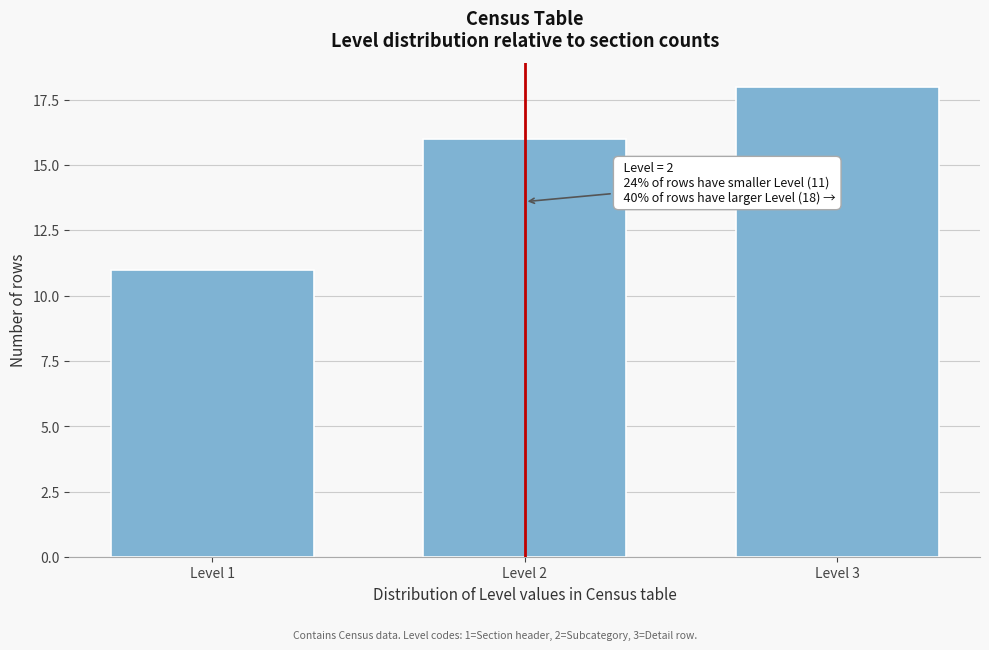

Reading left to right, transcribe all the data shown in this chart.

11	16	18